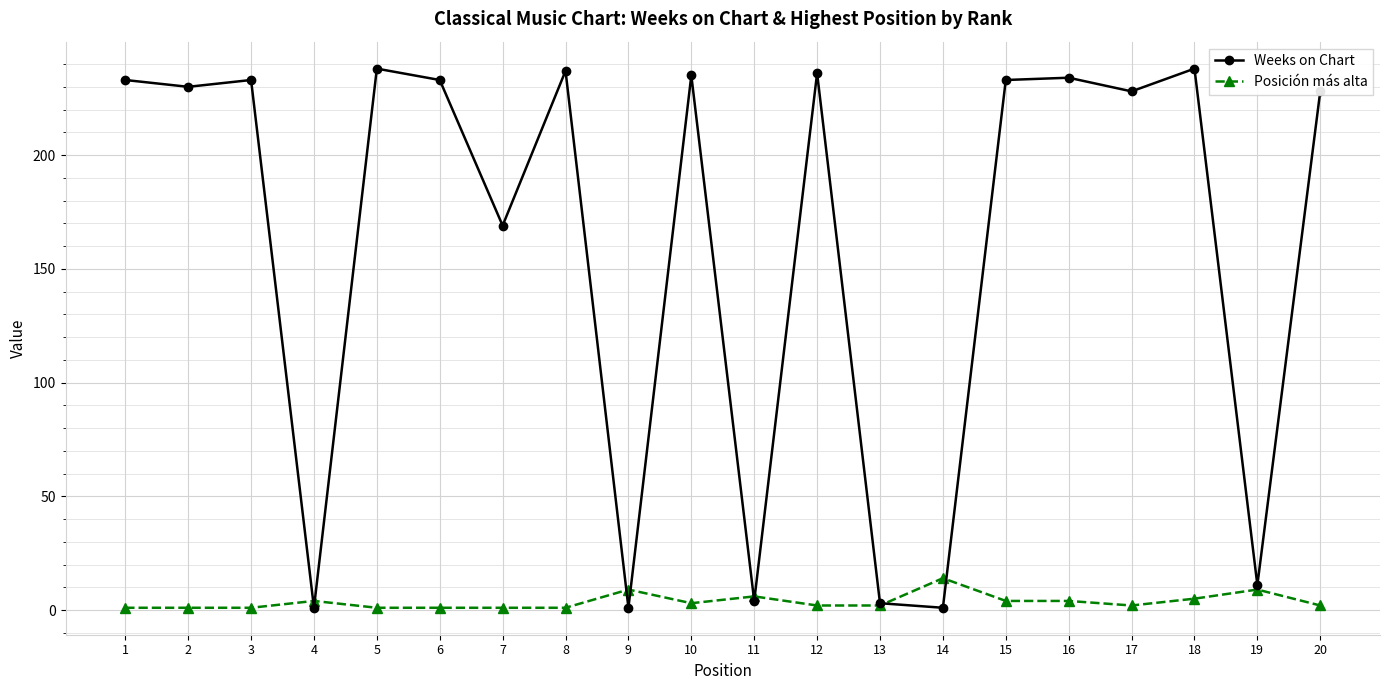

Is it true that Weeks on Chart equals 233 at 15?

True